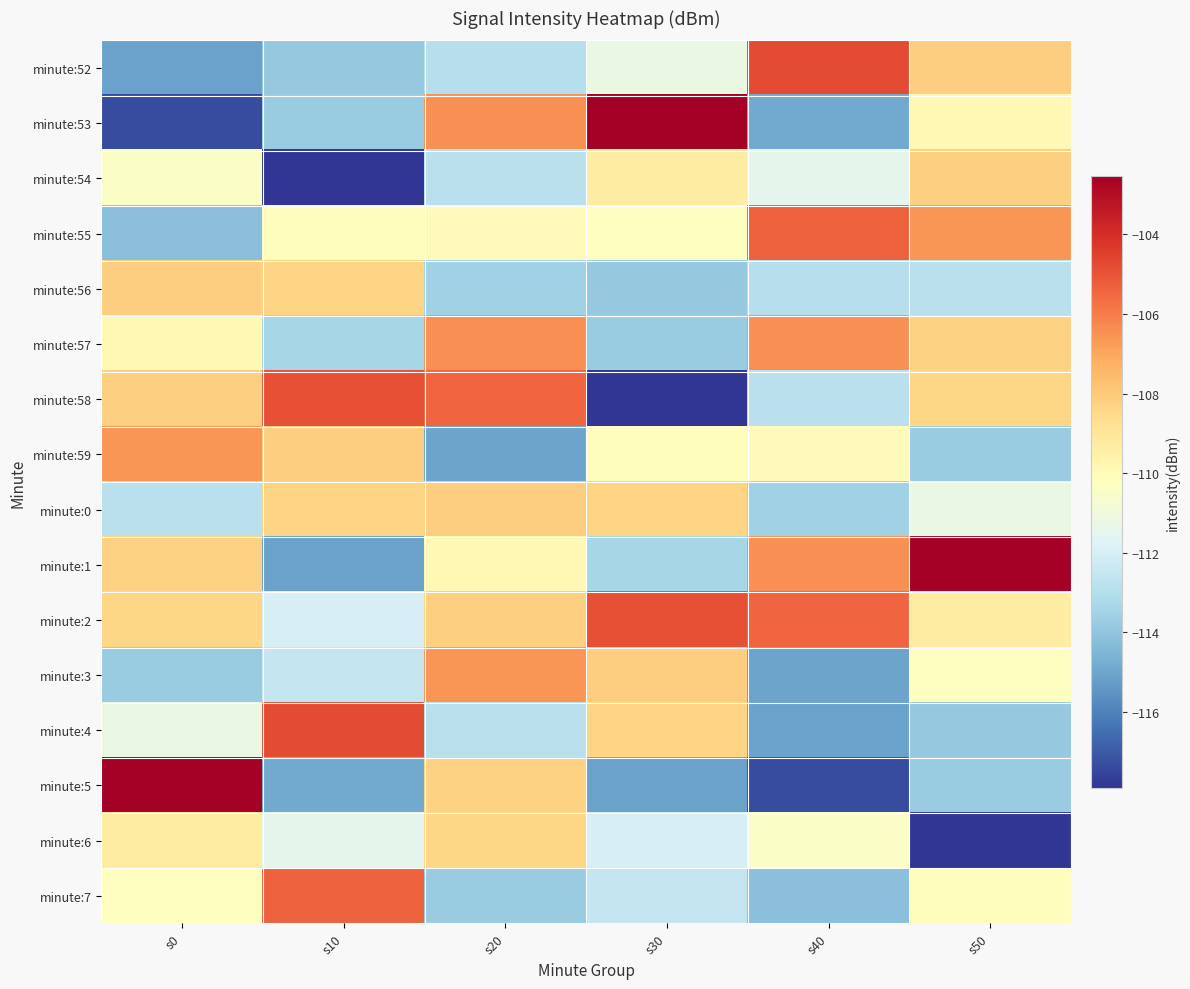

The minute:2 series shows -112.0 at s10. True or false?

True